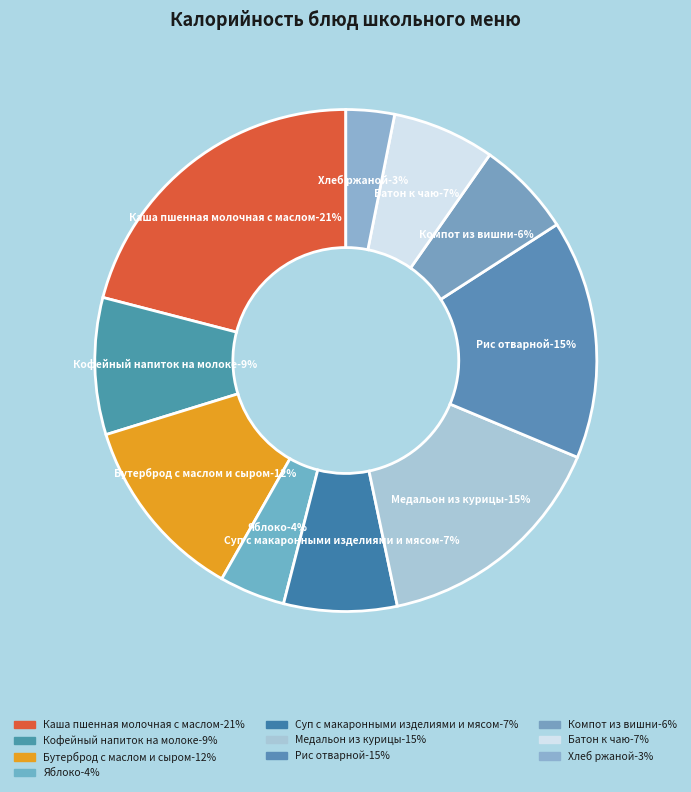

How many slices are in this pie chart?

10